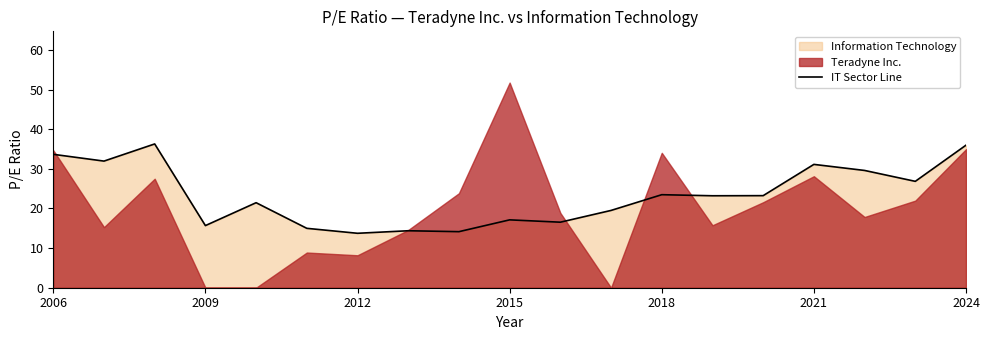

The value at 11 is 9.5. True or false?

False